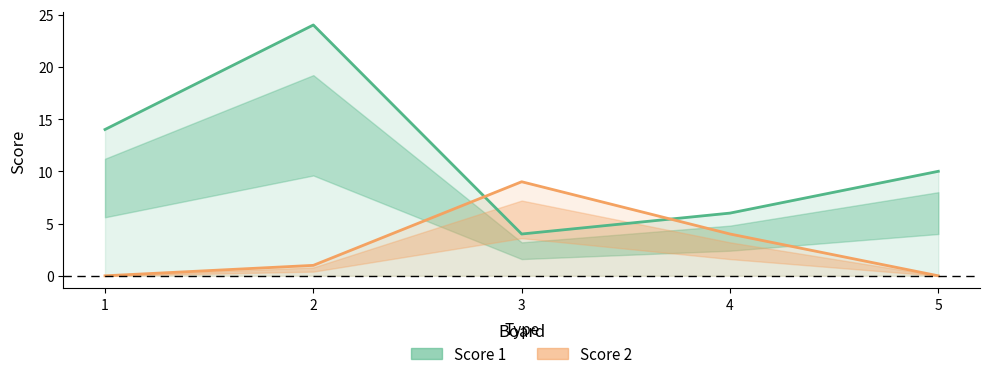

How many values in the Score 1 series exceed 10?

2